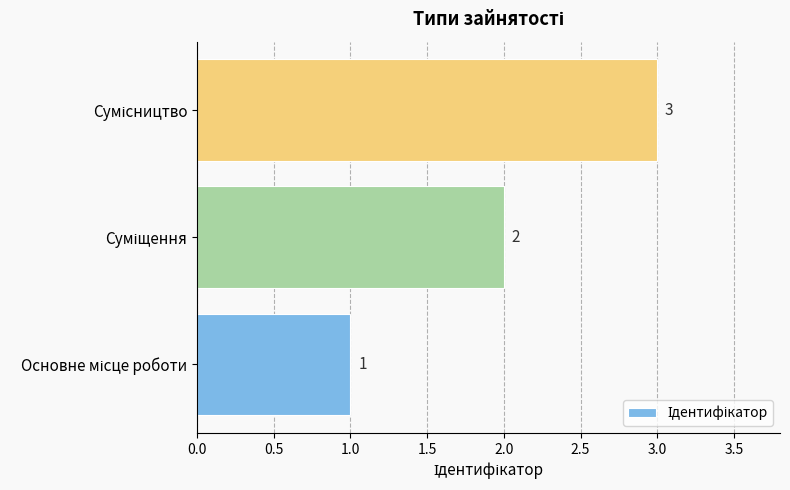

How many values are between 1 and 3?

3